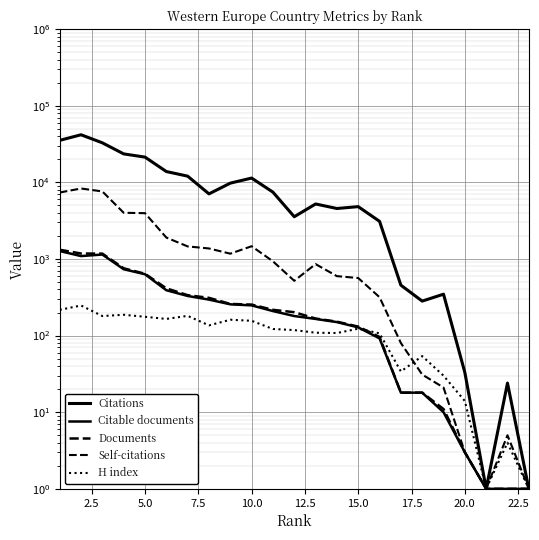

Is the value of Self-citations at 22.5 greater than the value of H index at 20?

Yes